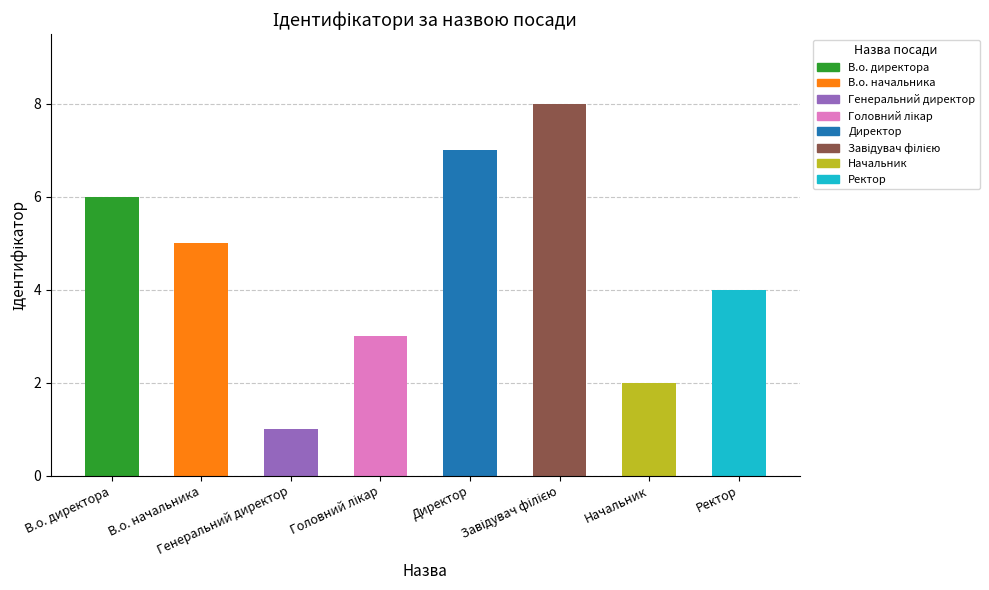

Does the chart contain any negative values?

No